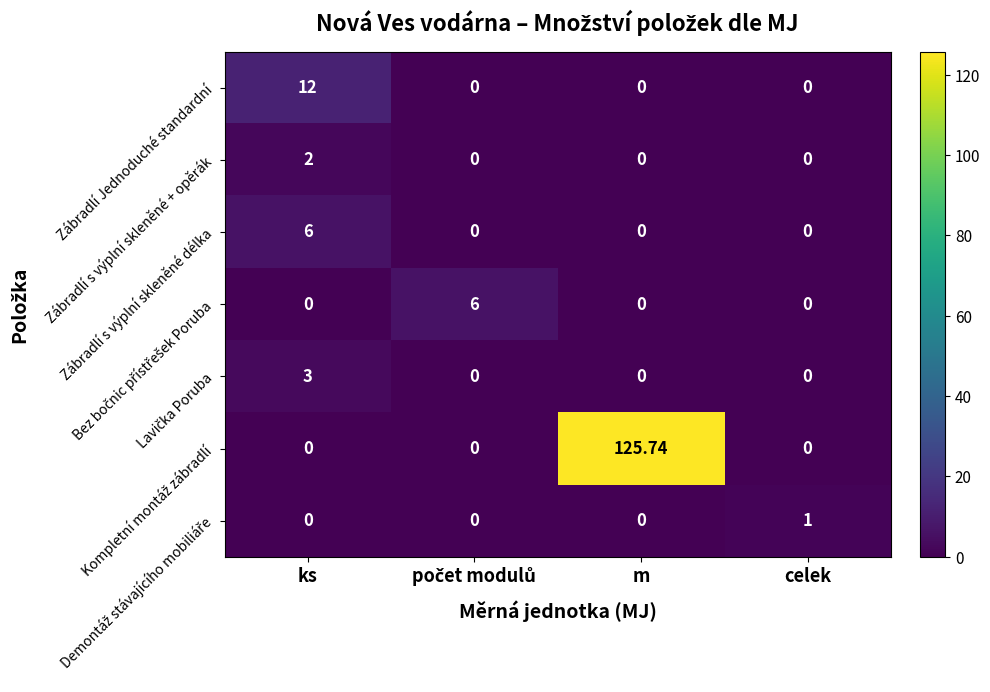

Which category has the highest value in the Zábradlí s výplní skleněné délka series?

ks